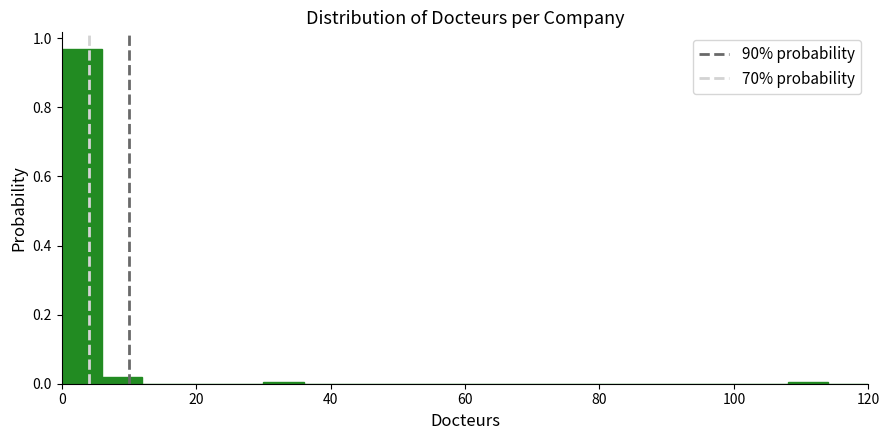

Read against the x-axis, roughly where is the centre of the tallest bar?

4